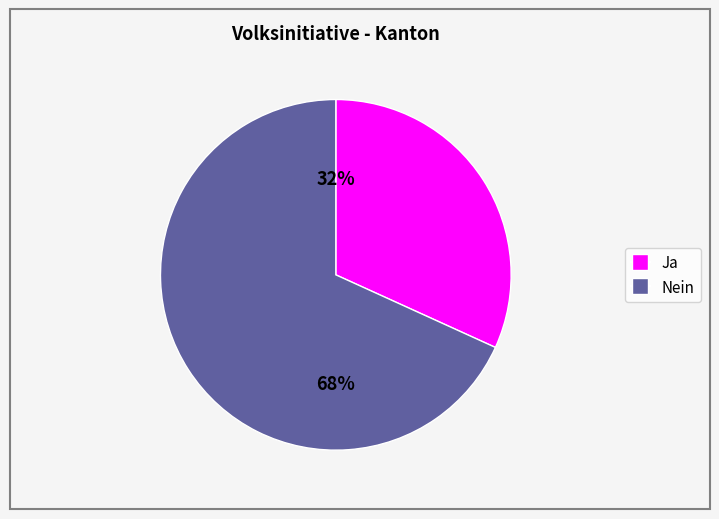

How many segments does this pie chart have?

2